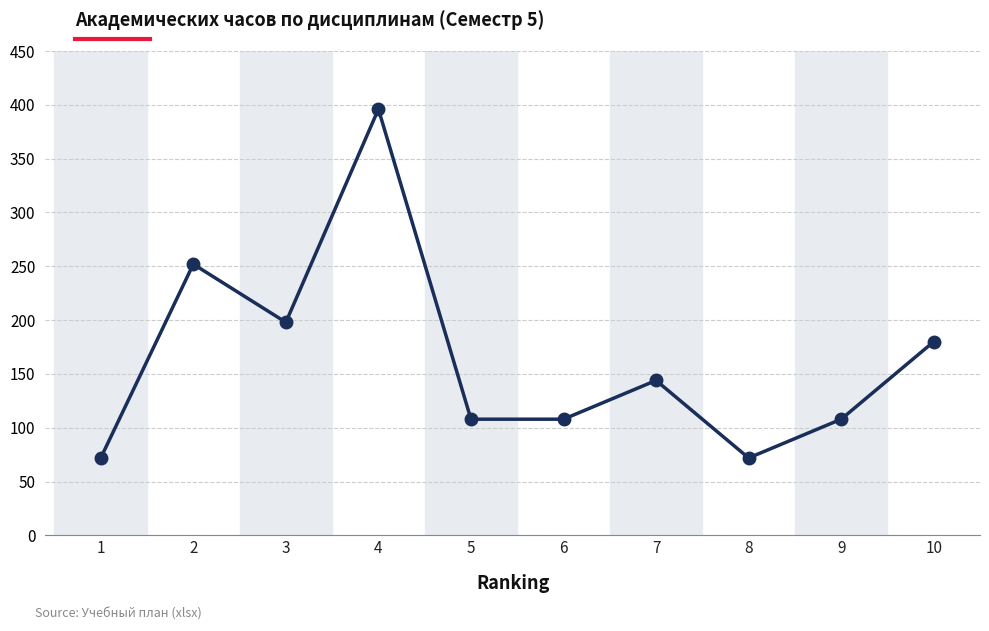

The value at 6 is 108. True or false?

True